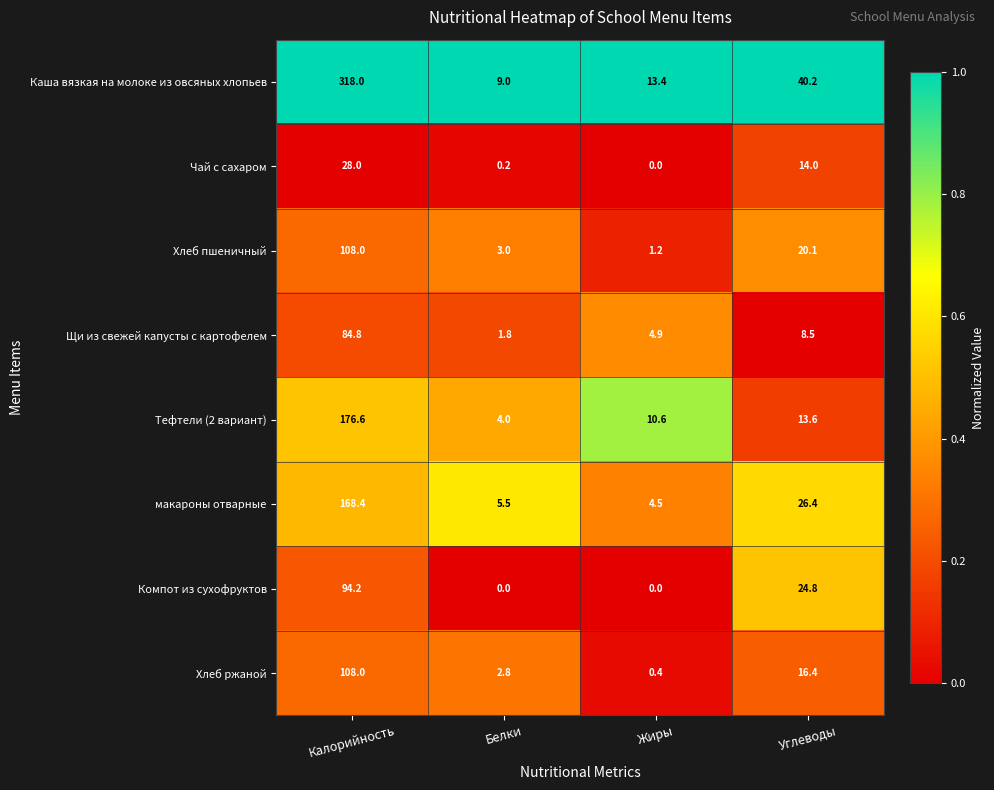

What is the sum of all Каша вязкая на молоке из овсяных хлопьев values?

380.6